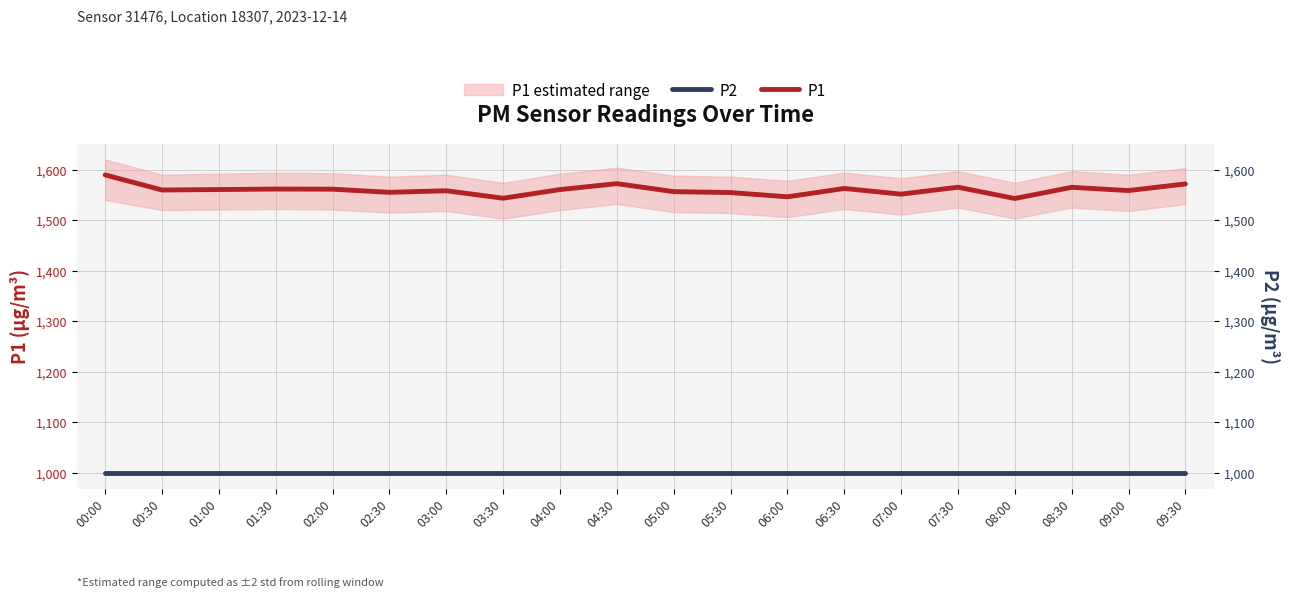

What is the difference between the P1 values at 00:30 and 06:30?

3.1